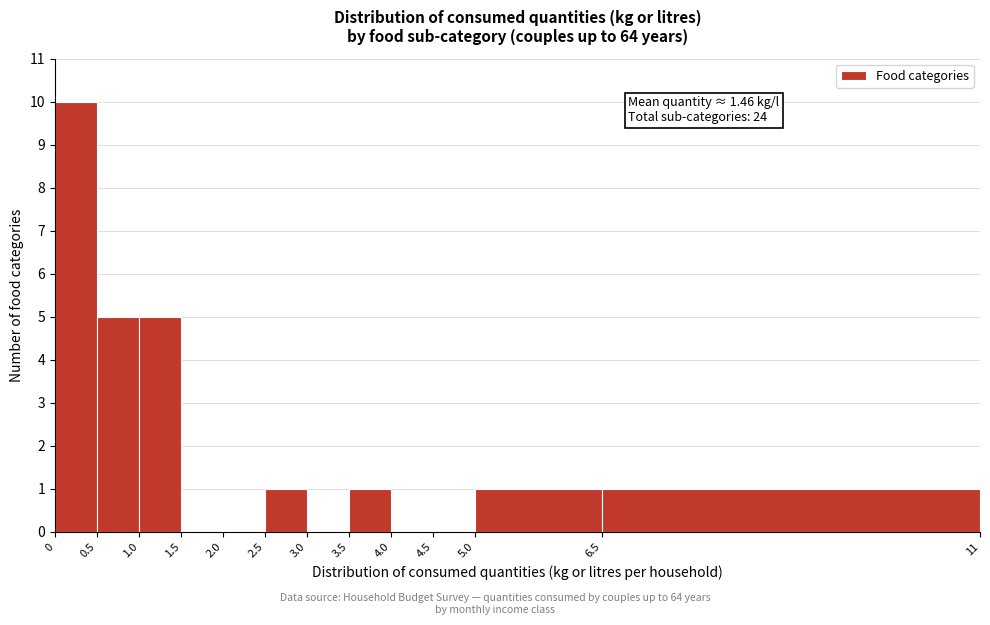

Which range on the x-axis has the tallest bar?

0 to 0.5